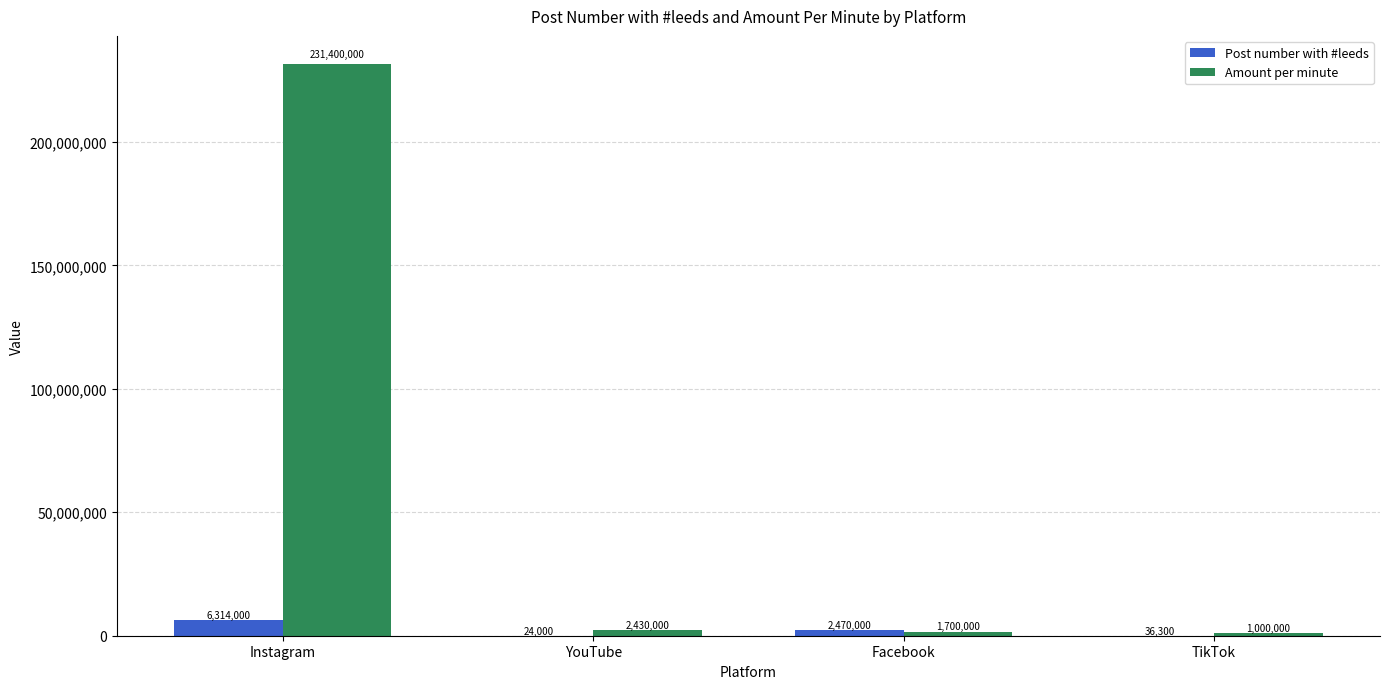

At which label does Post number with #leeds reach its peak?

Instagram